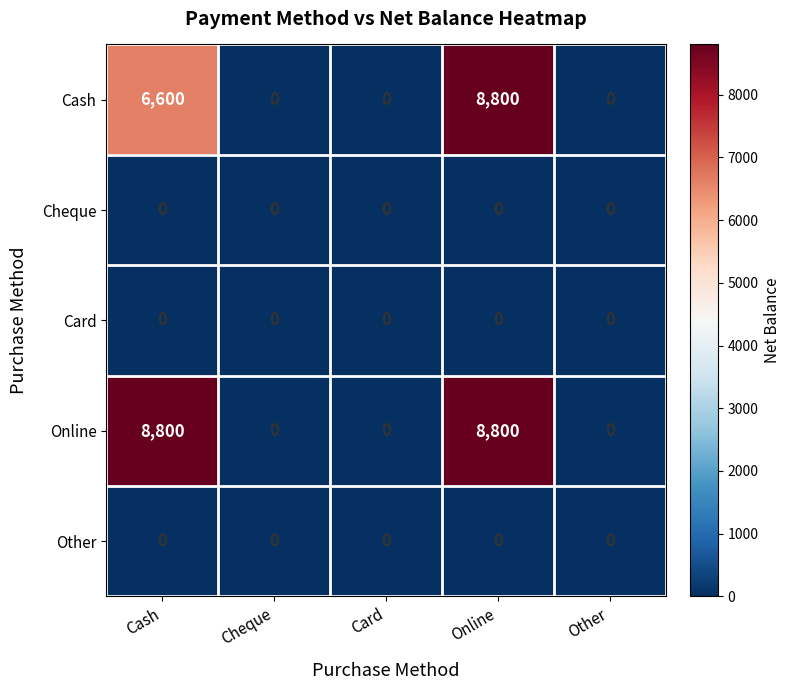

What is the maximum value for Cash?

8800